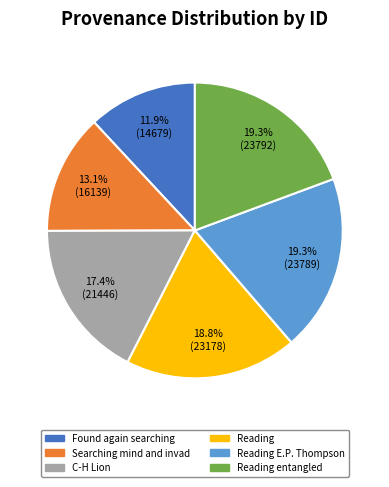

Is there a majority slice in this chart?

No